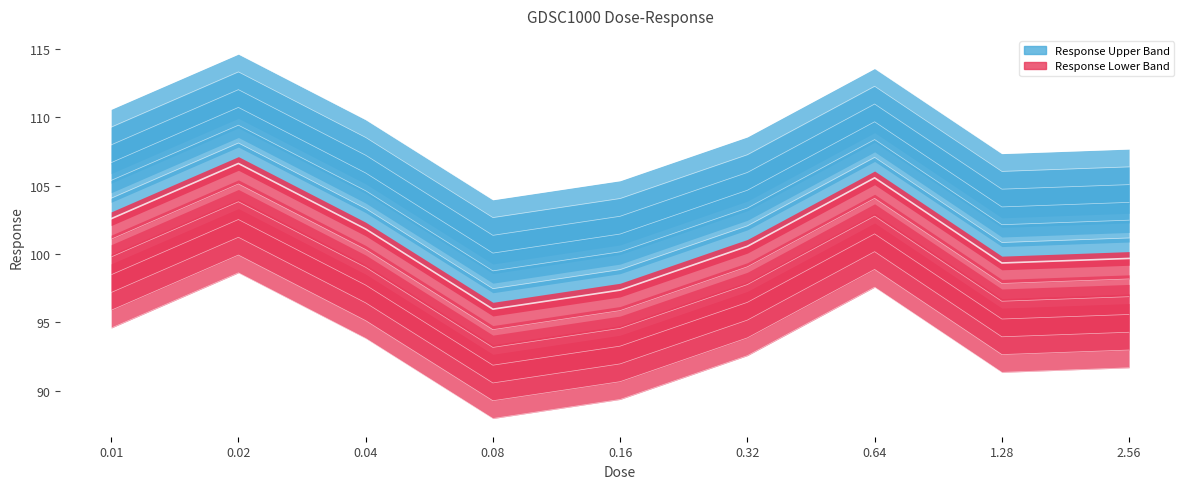

Which label corresponds to the smallest value in the chart?

0.08